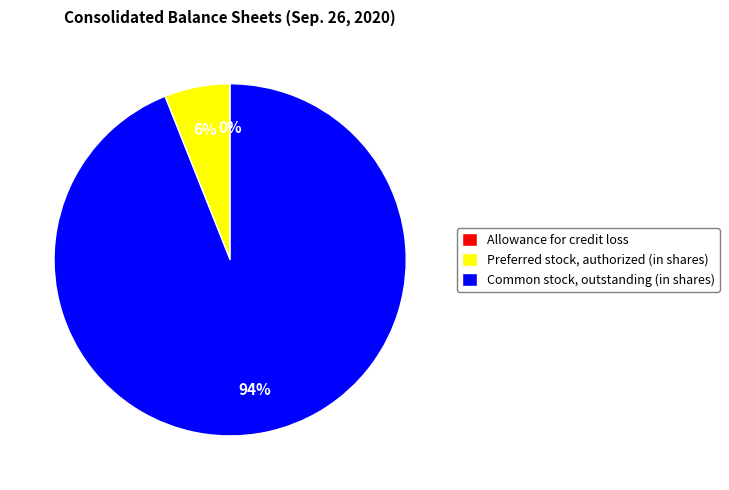

To the nearest percent, what is the difference between the largest and smallest slice percentages?

94%